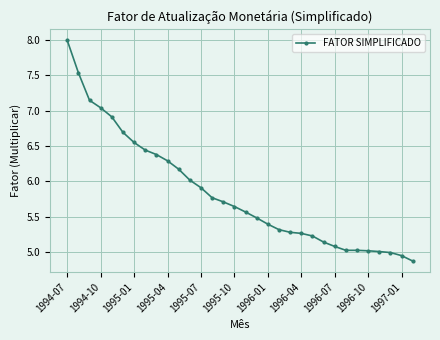

How many series are shown in this chart?

1